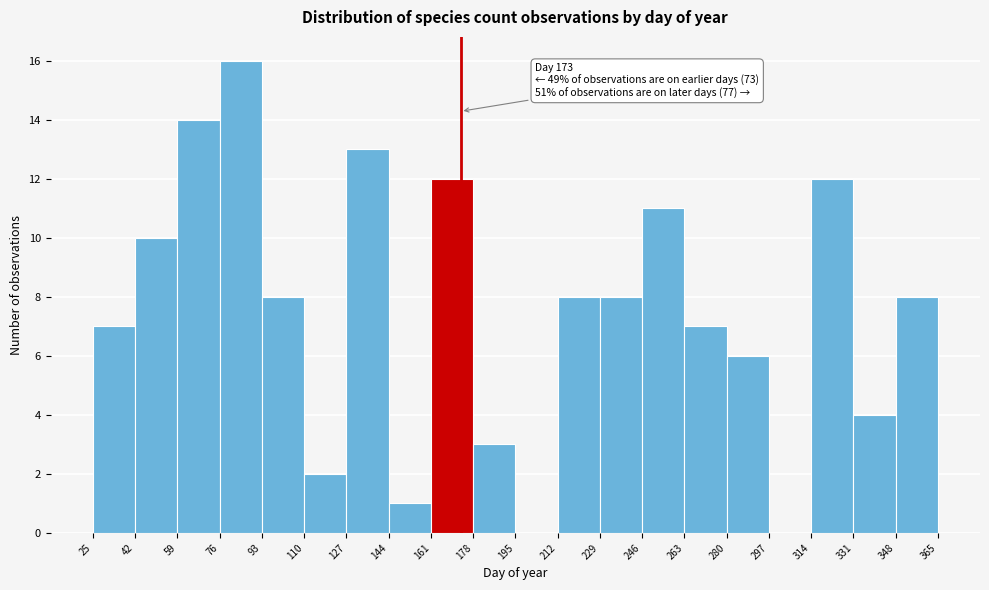

Over which range of the x-axis is the bar tallest?

76 to 93